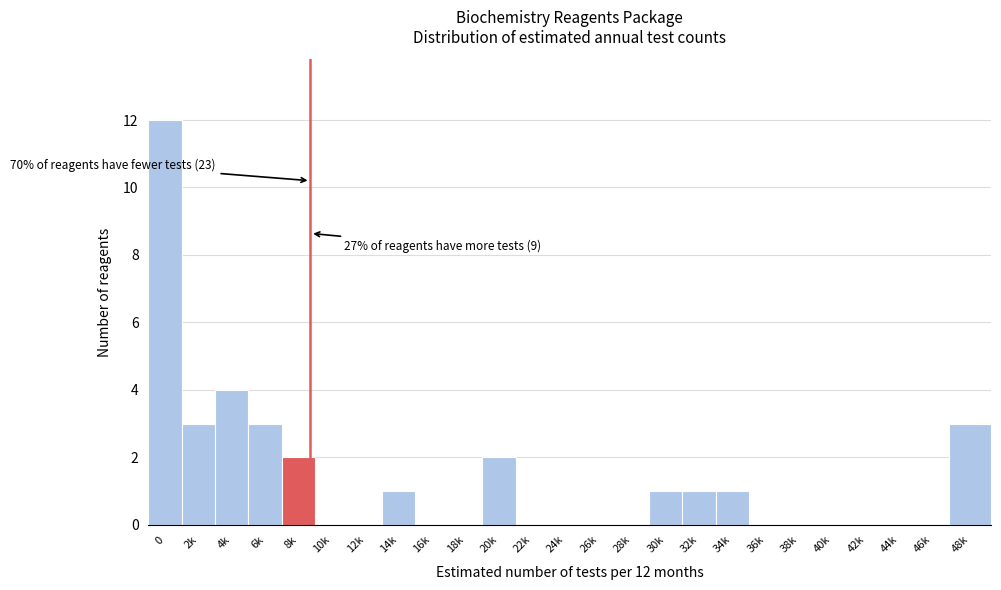

Reading left to right, extract all data points from this chart.

0=12	2k=3	4k=4	6k=3	8k=2	10k=0	12k=0	14k=1	16k=0	18k=0	20k=2	22k=0	24k=0	26k=0	28k=0	30k=1	32k=1	34k=1	36k=0	38k=0	40k=0	42k=0	44k=0	46k=0	48k=3